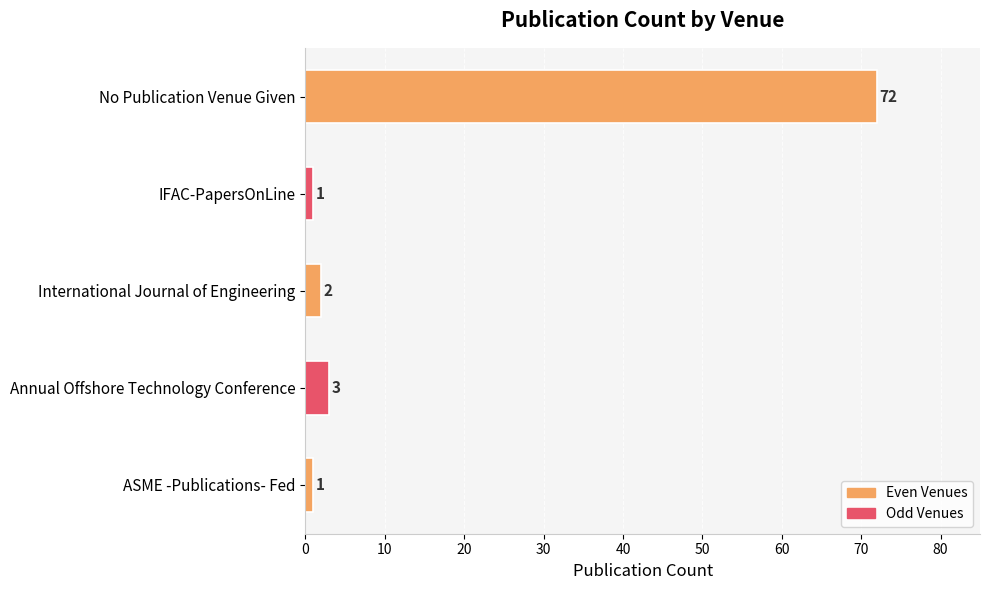

How many categories are shown in the chart?

5